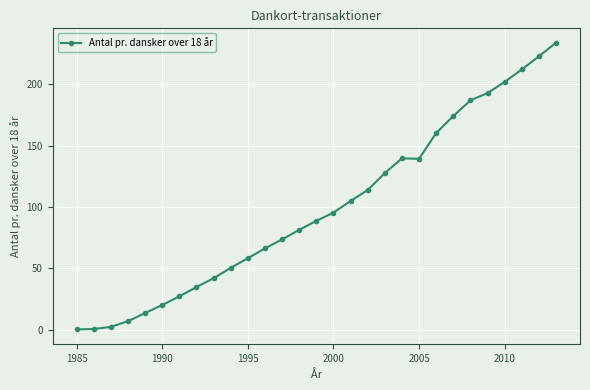

What is the greatest value displayed?

233.9